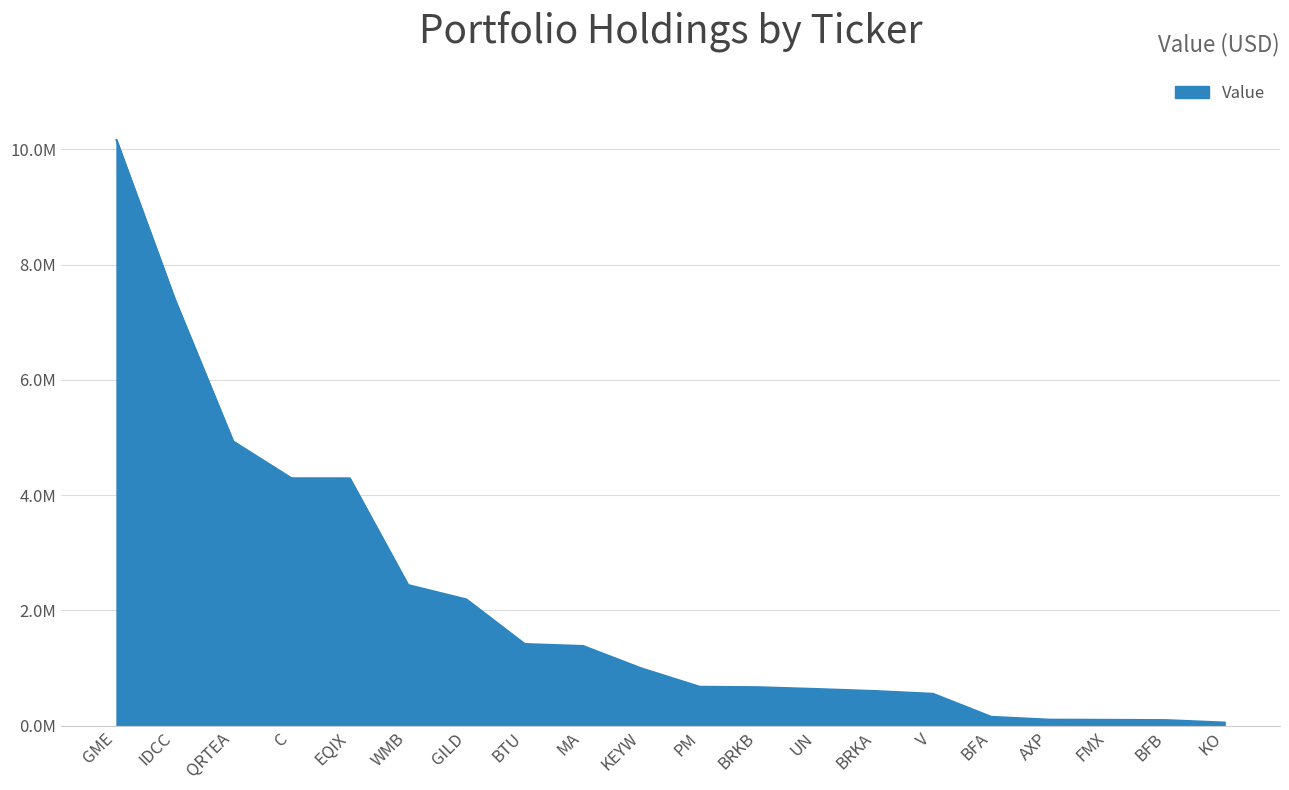

Does the chart have visible grid lines?

Yes